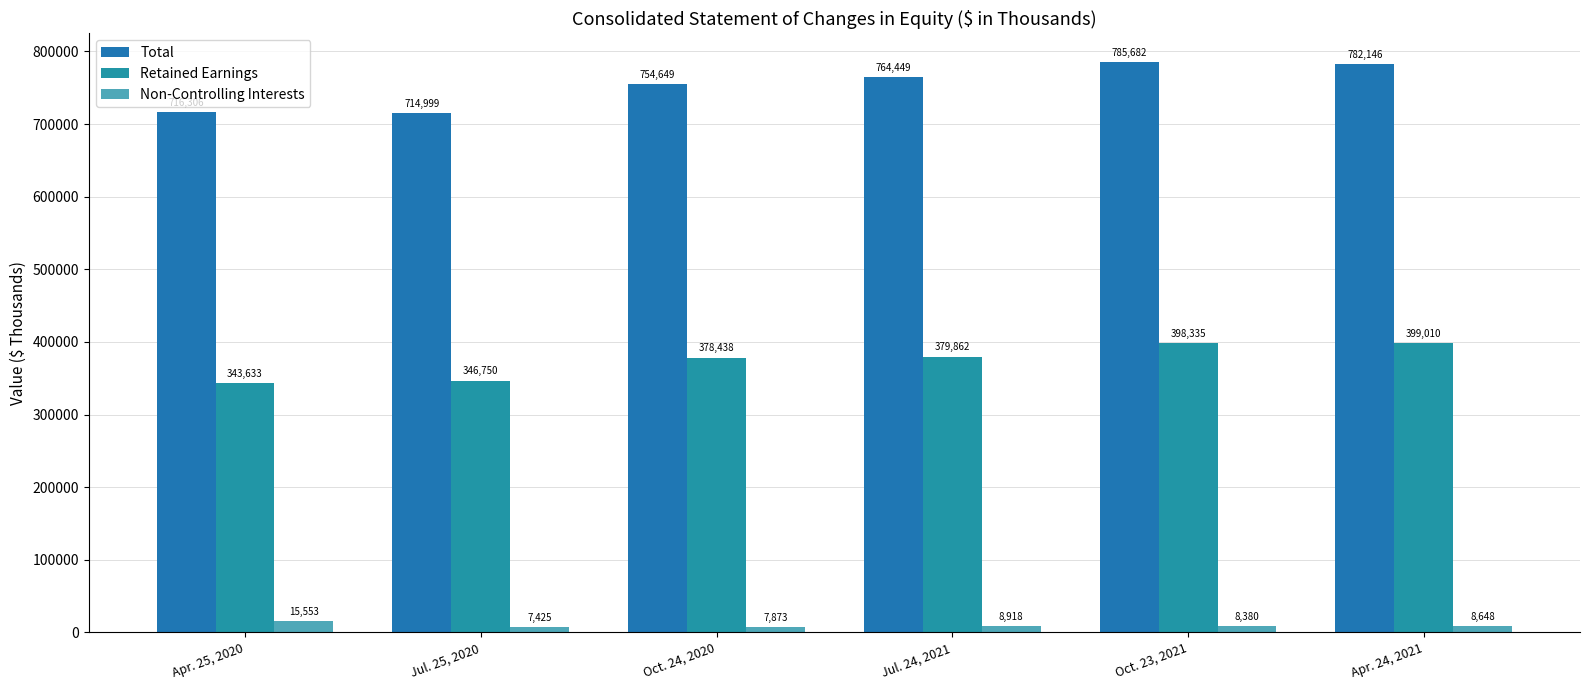

How many series are shown in this chart?

3